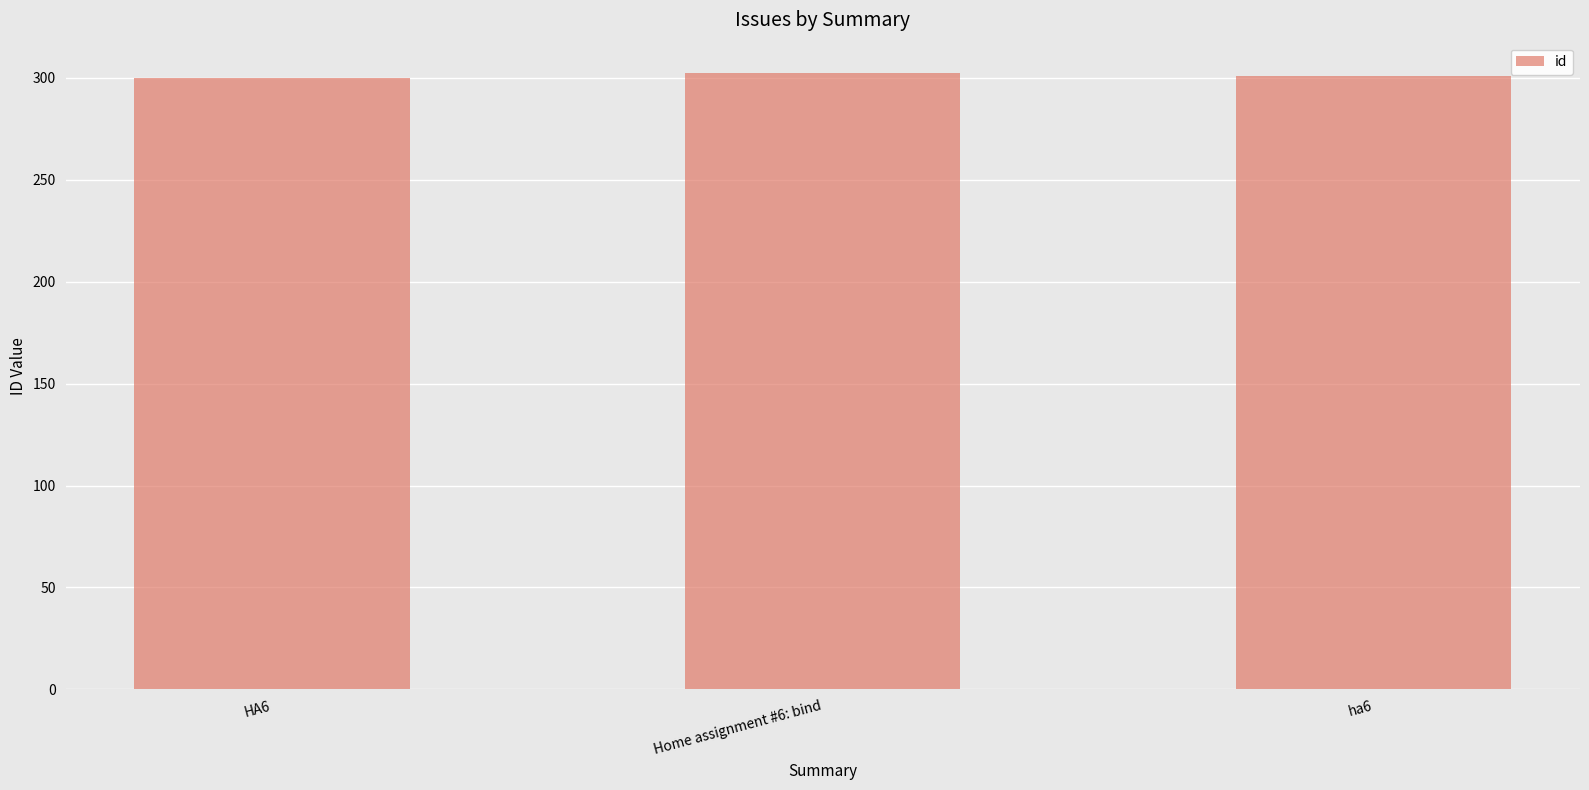

How many values are below 301?

1